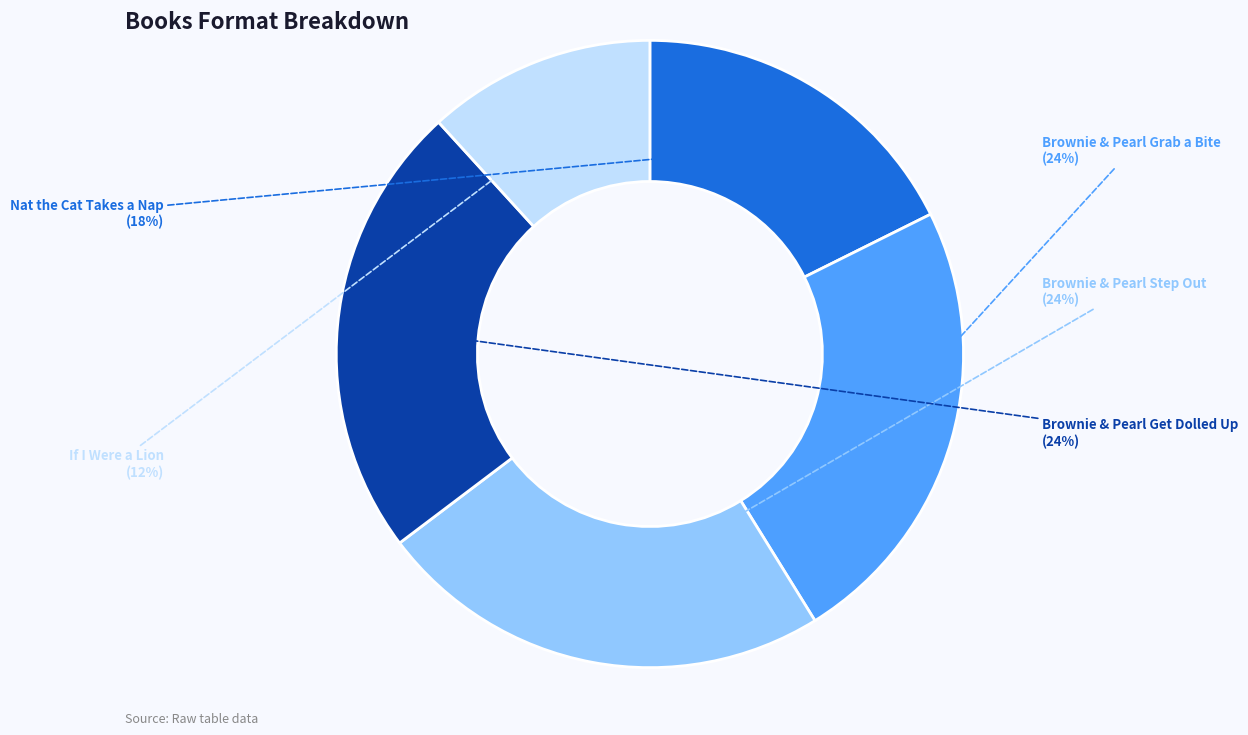

To the nearest percent, what is the average slice percentage?

20%